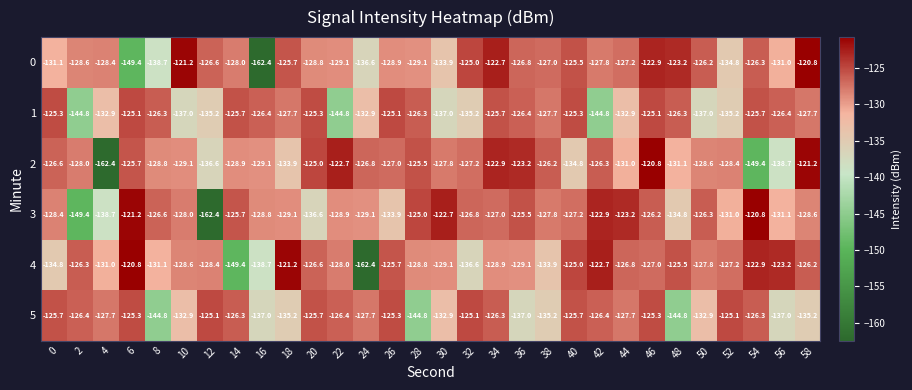

True or false: 4 has a value of -73.1 at 38.

False